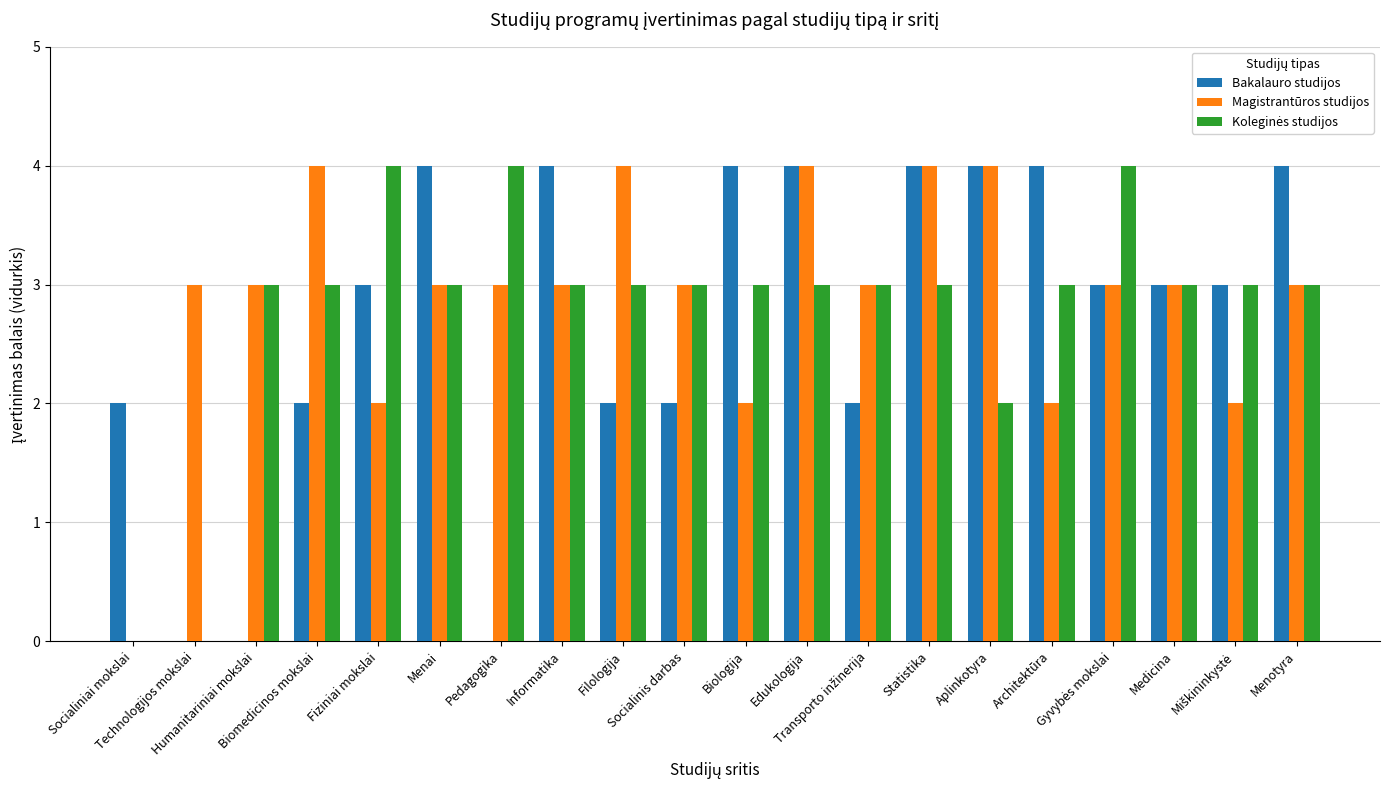

How many groups of bars are there?

20